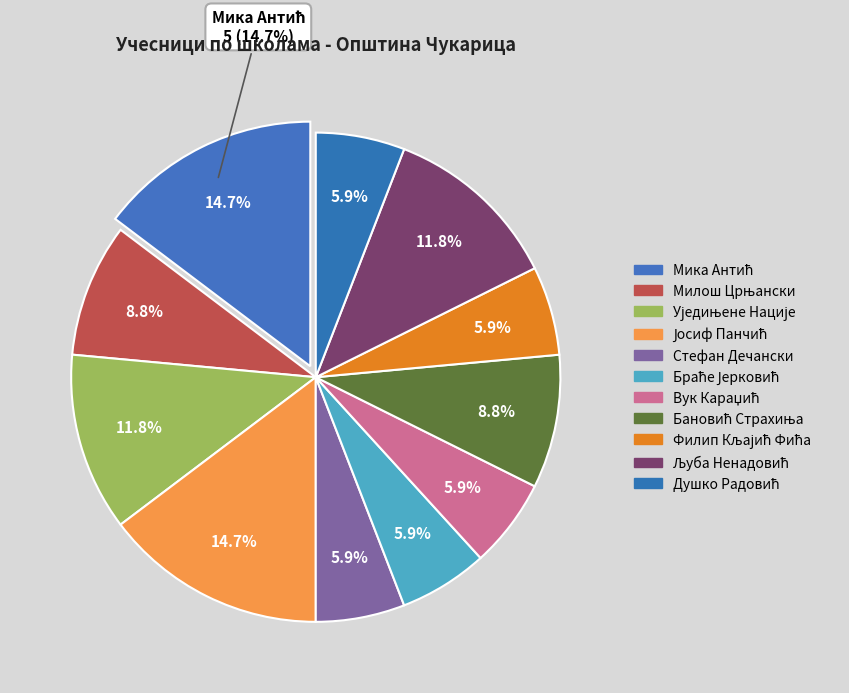

To the nearest percent, what is the combined percentage of Душко Радовић and Филип Кљајић Фића?

12%